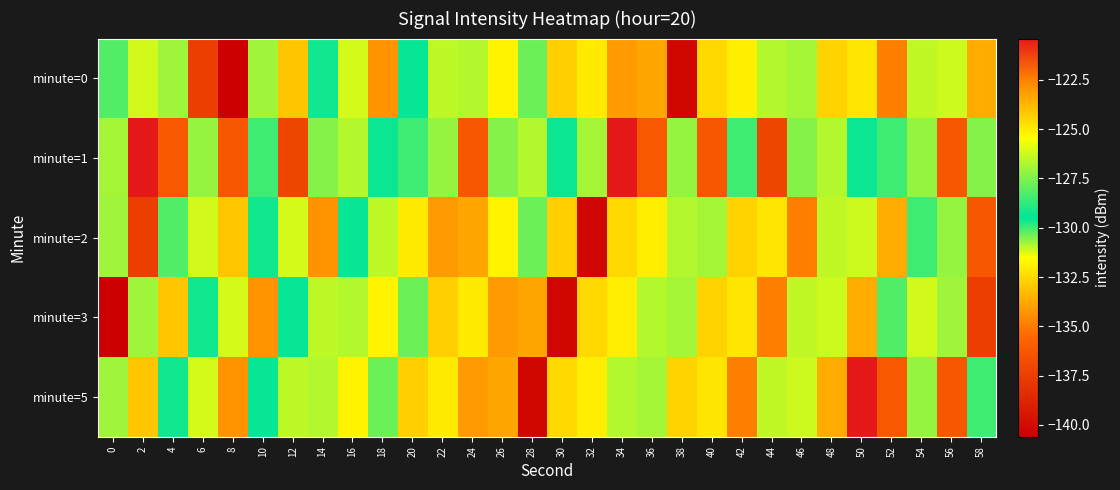

What is the total value across all series at 42?

-633.6